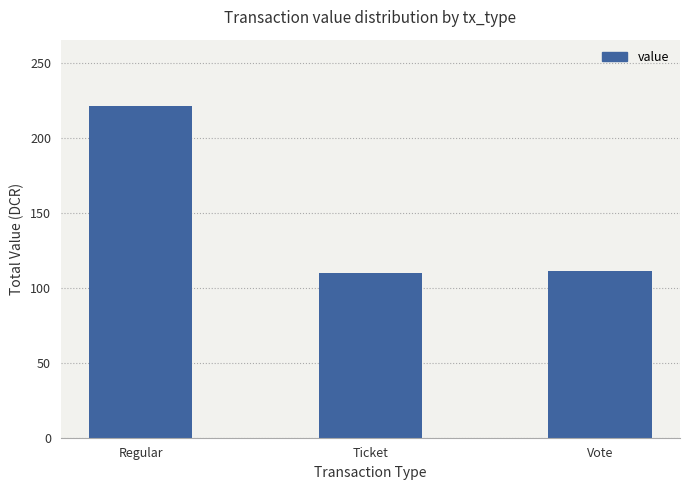

Reading left to right, what are all the values shown in this chart?

Regular=221.6	Ticket=110.3	Vote=111.3